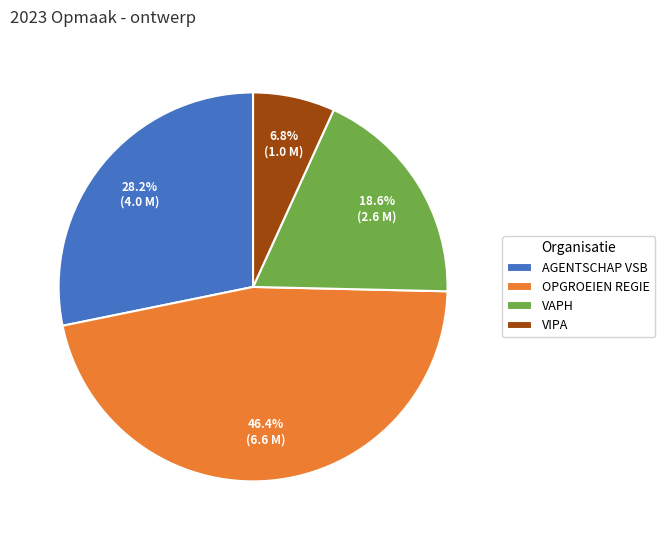

Is there a majority slice in this chart?

No